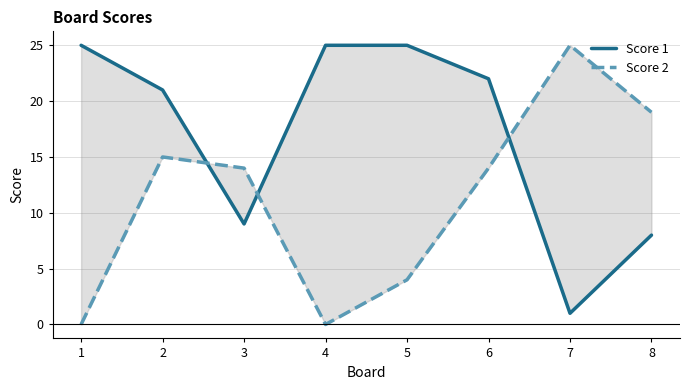

What is the average value of the Score 2 series?

11